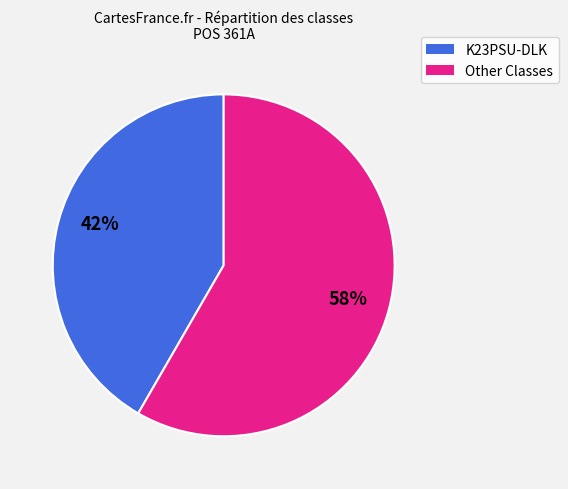

To the nearest percent, what is the average slice percentage?

50%